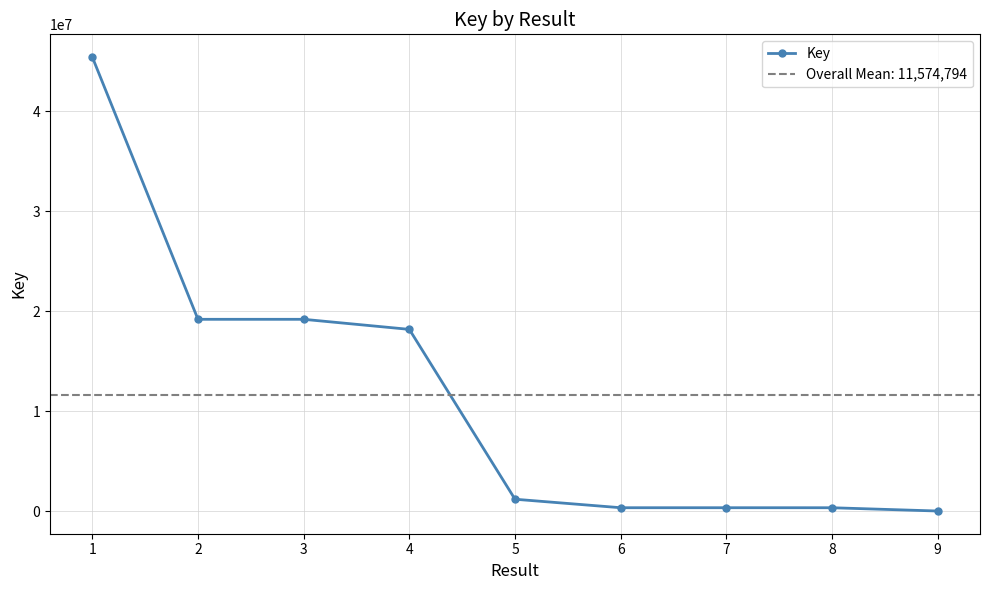

What is the average value?

11574794